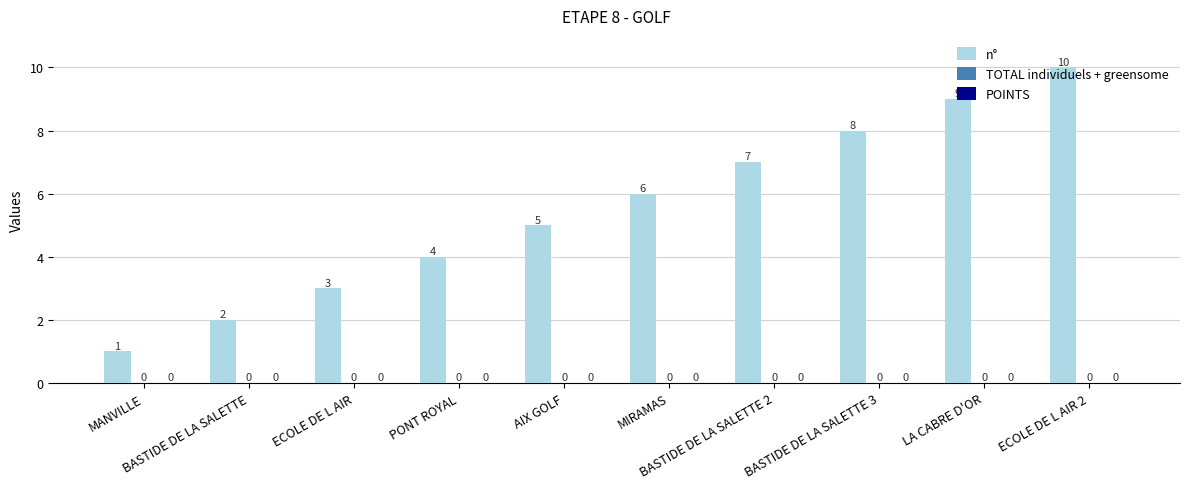

At which category does the chart reach its minimum across all series?

MANVILLE